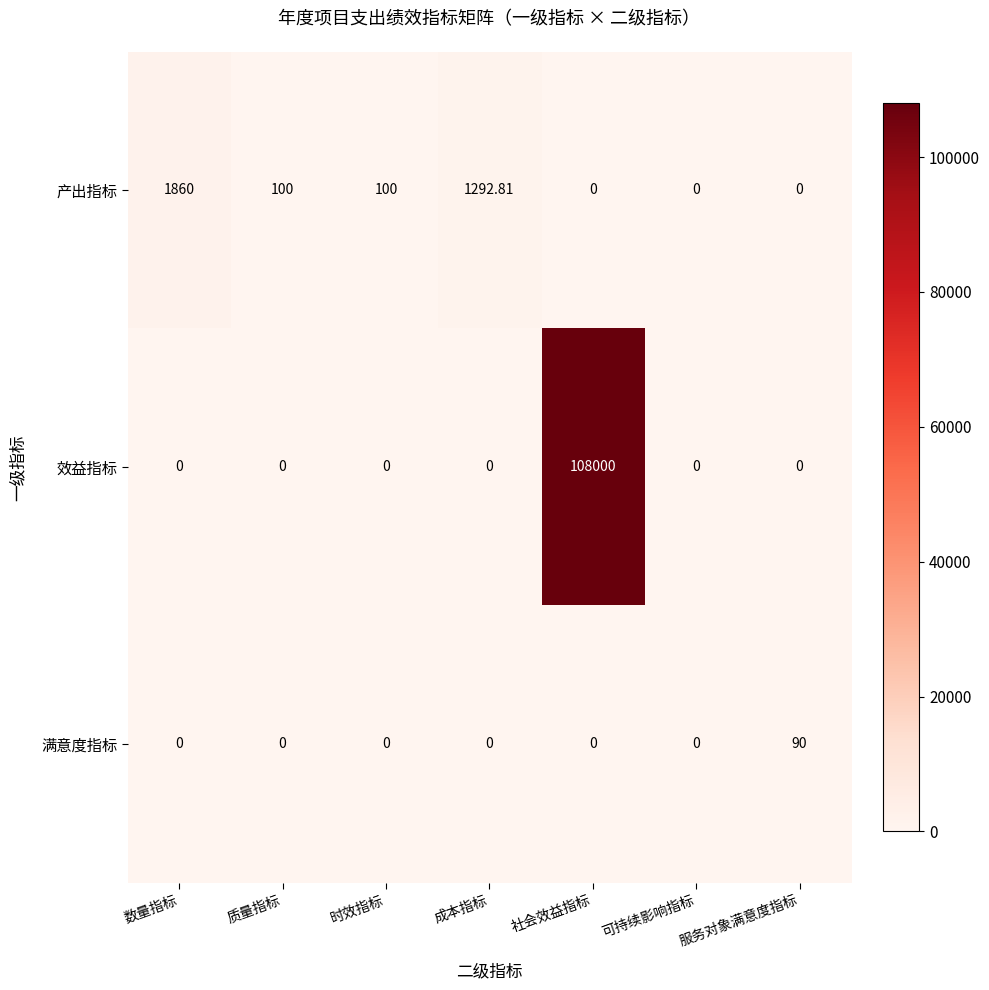

List the series in order of their peak value, highest first.

效益指标, 产出指标, 满意度指标